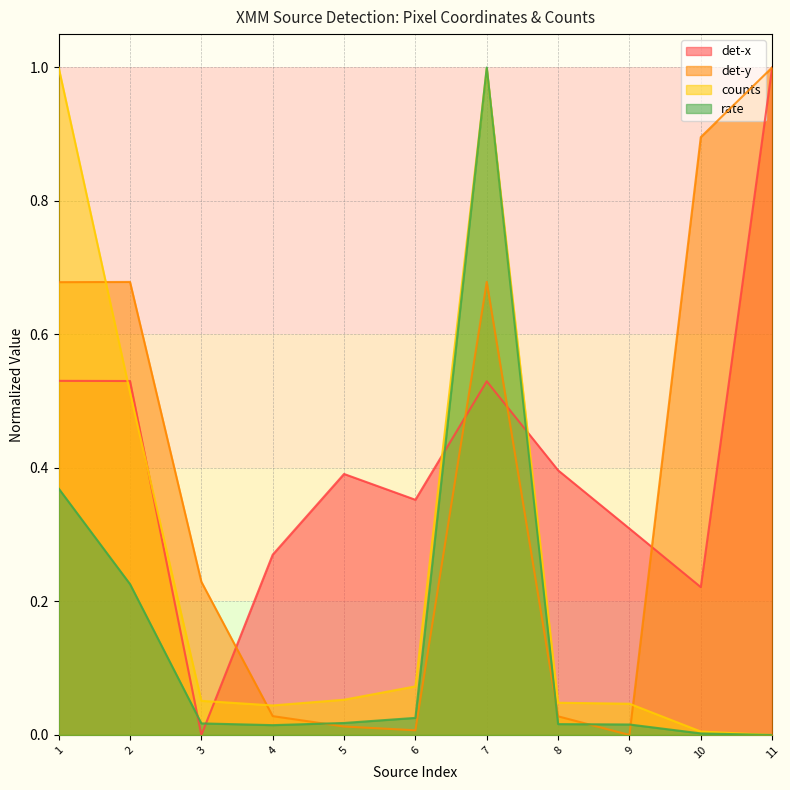

How many intersections are there between y and x?

4